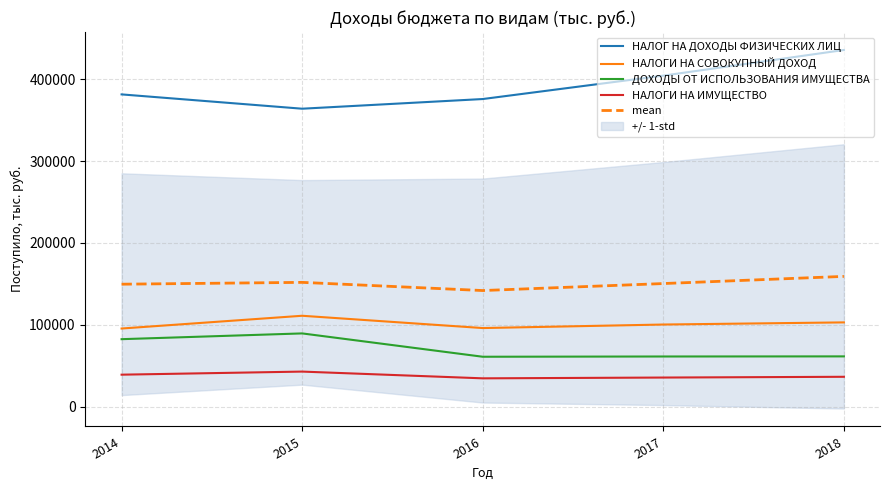

Is it true that НАЛОГ НА ДОХОДЫ ФИЗИЧЕСКИХ ЛИЦ equals 610435.4 at 2014?

False